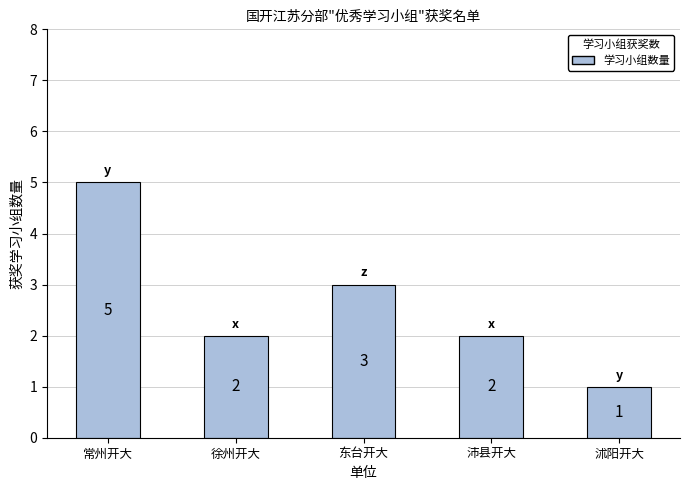

What position from the right is 常州开大?

5